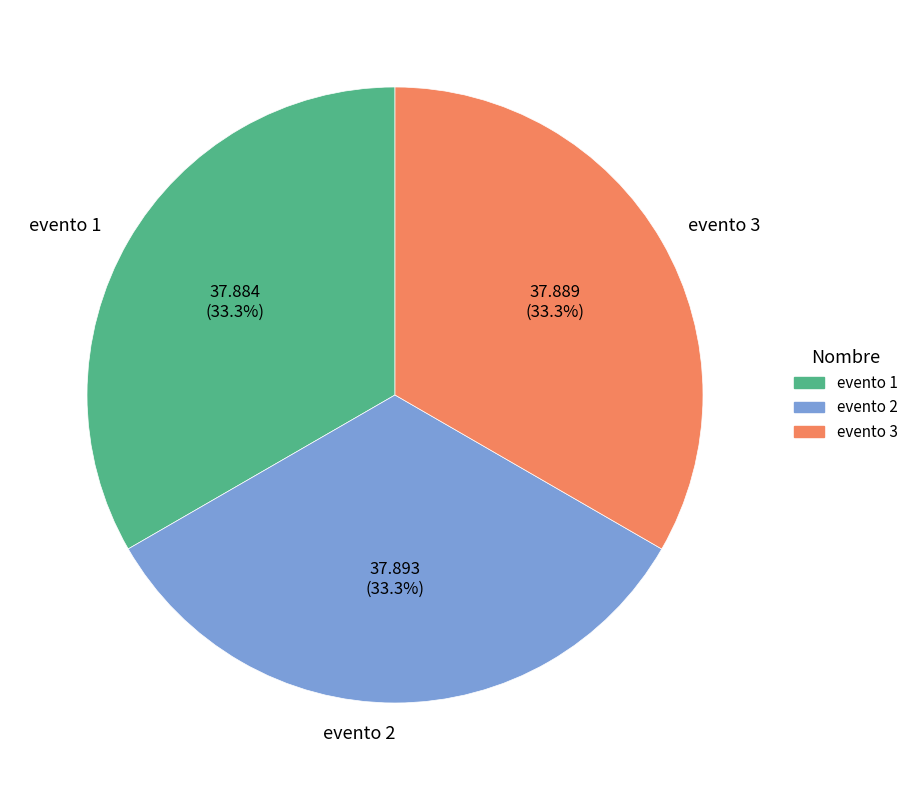

Count the number of slices in the pie.

3